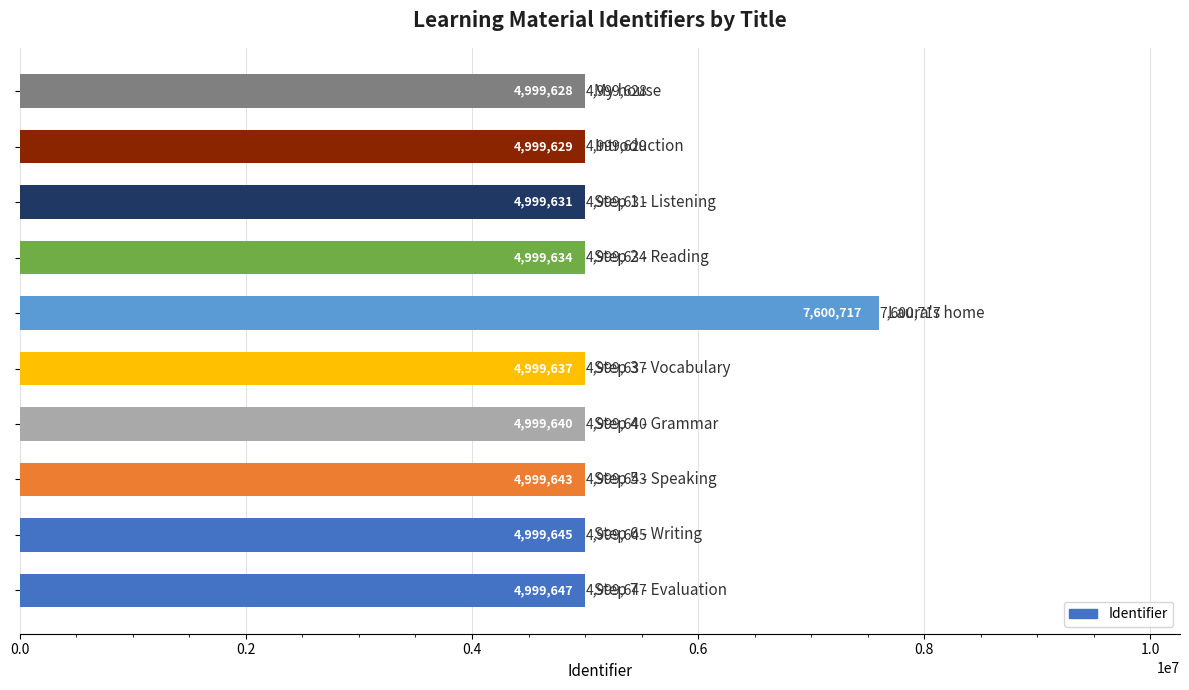

What is the value of the 1st bar from the top?

4999628